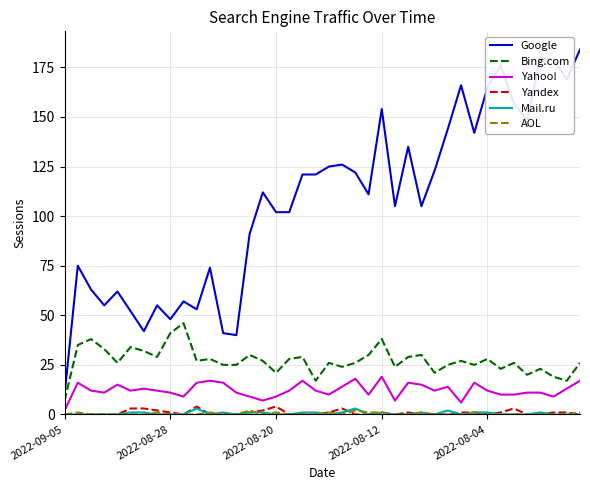

How many lines are shown in the chart?

6